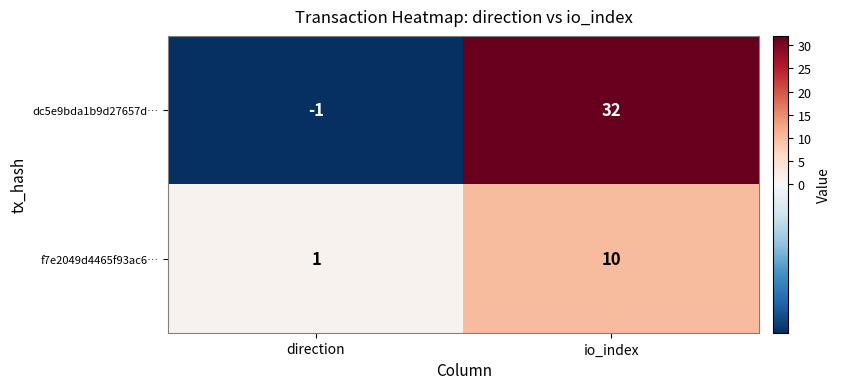

Which label corresponds to the largest value in the chart?

io_index